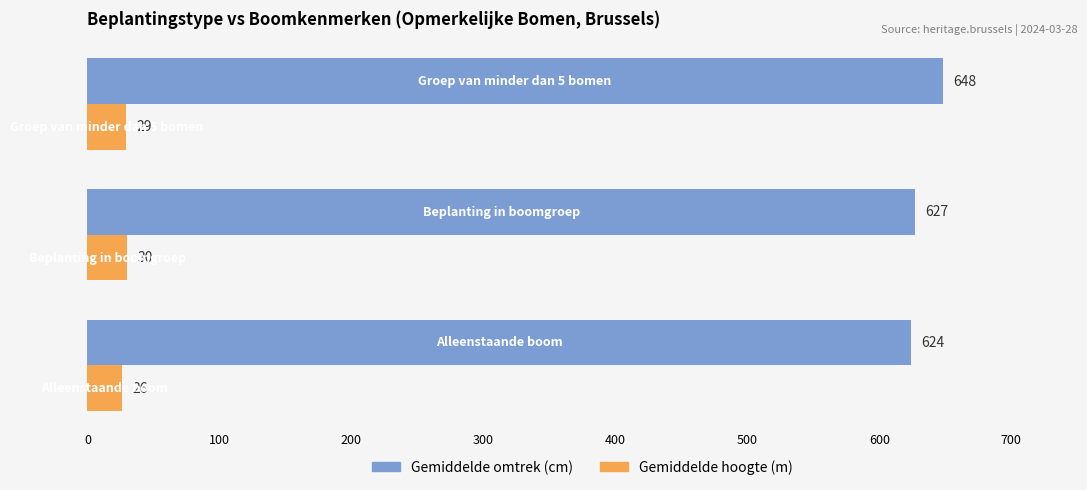

What is the greatest value displayed?

648